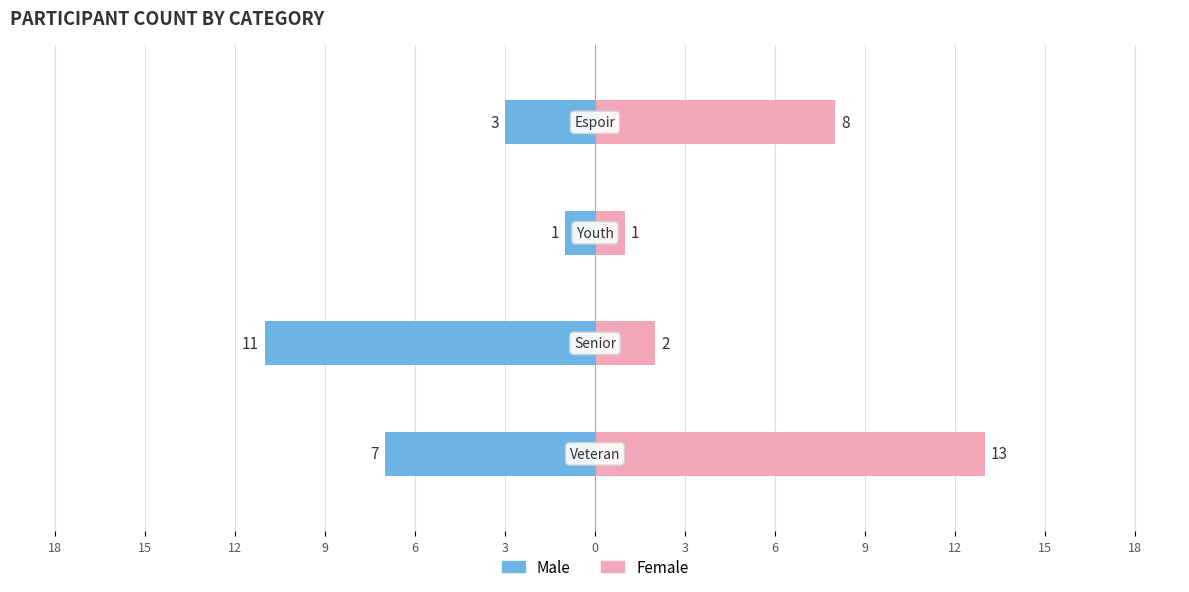

What is the difference between the maximum and minimum values in the Male series?

10